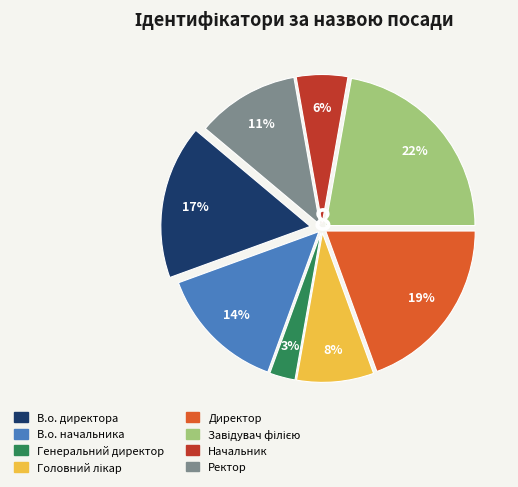

How many slices are in this pie chart?

8